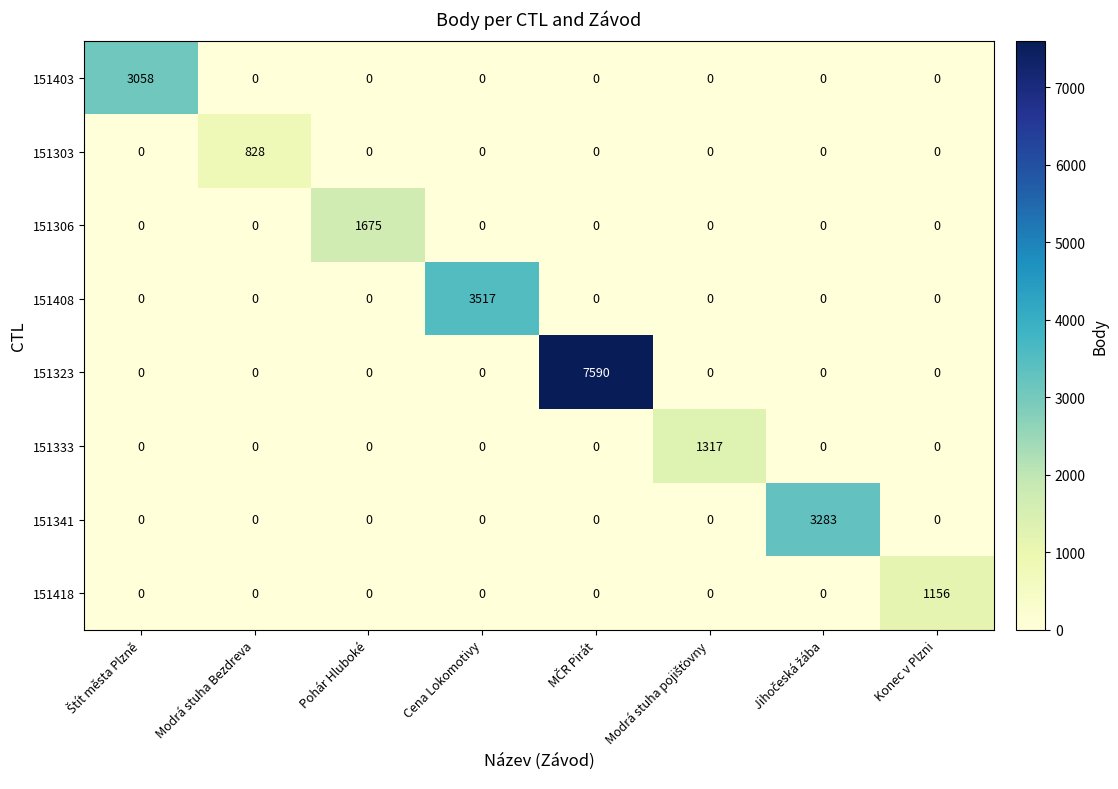

Which series has the largest total across all categories?

151323